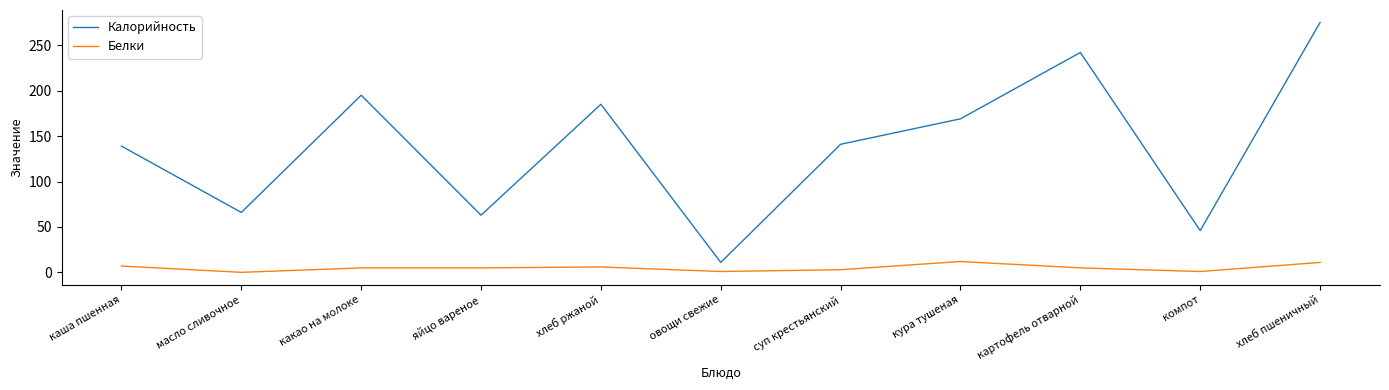

What is the difference between the Белки values at яйцо вареное and каша пшенная?

2.0